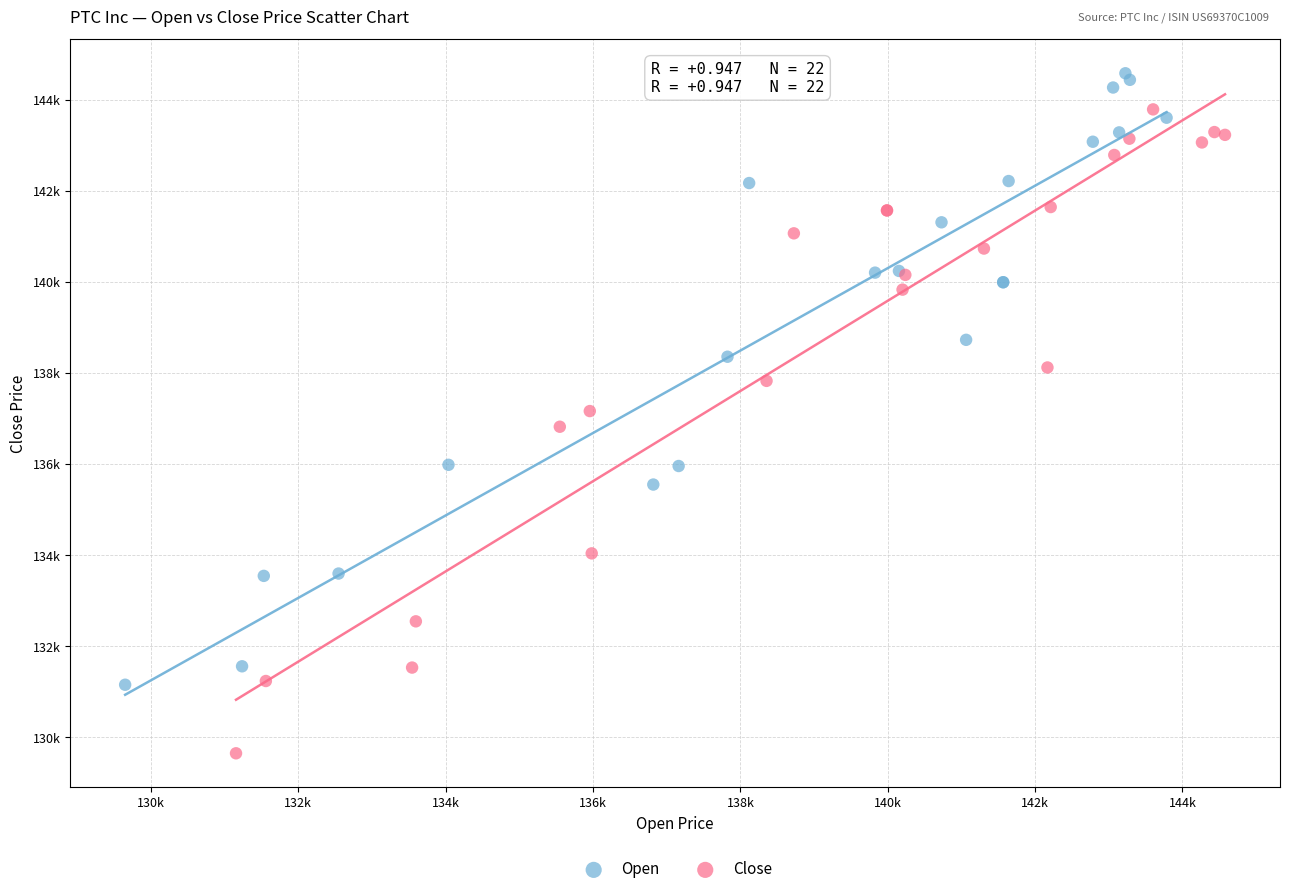

Which series has the widest spread of Y values?

Close